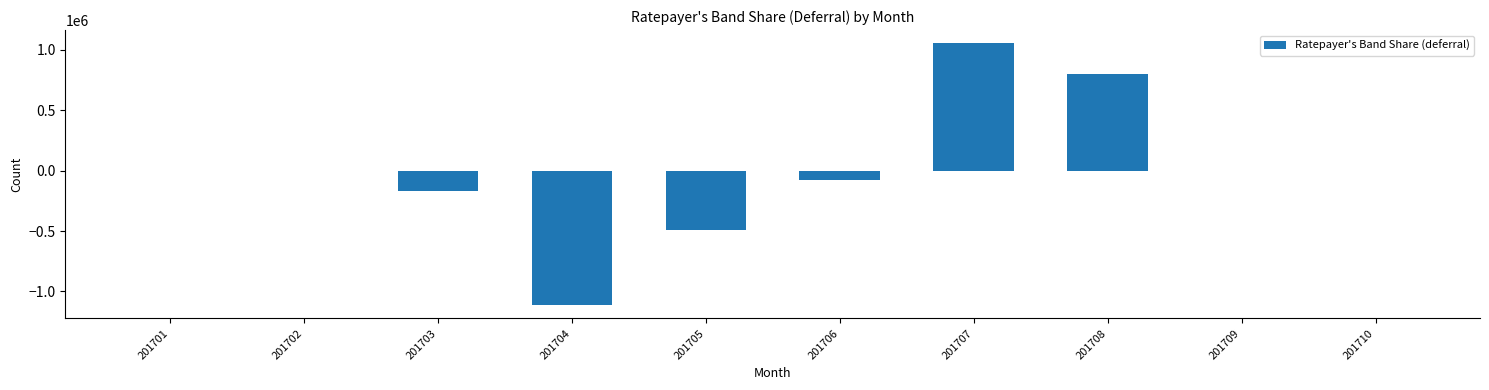

Reading left to right, transcribe all the data shown in this chart.

201701=0	201702=0	201703=-168780	201704=-1116064	201705=-493872	201706=-79780	201707=1056087	201708=802409	201709=0	201710=0